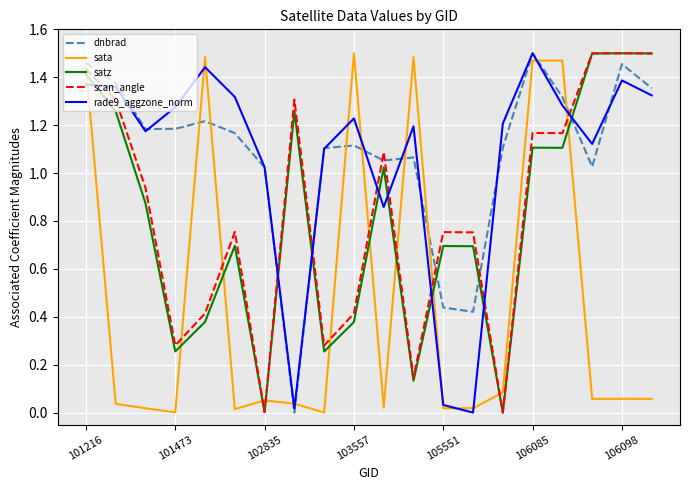

True or false: satz and sata intersect in this chart.

True